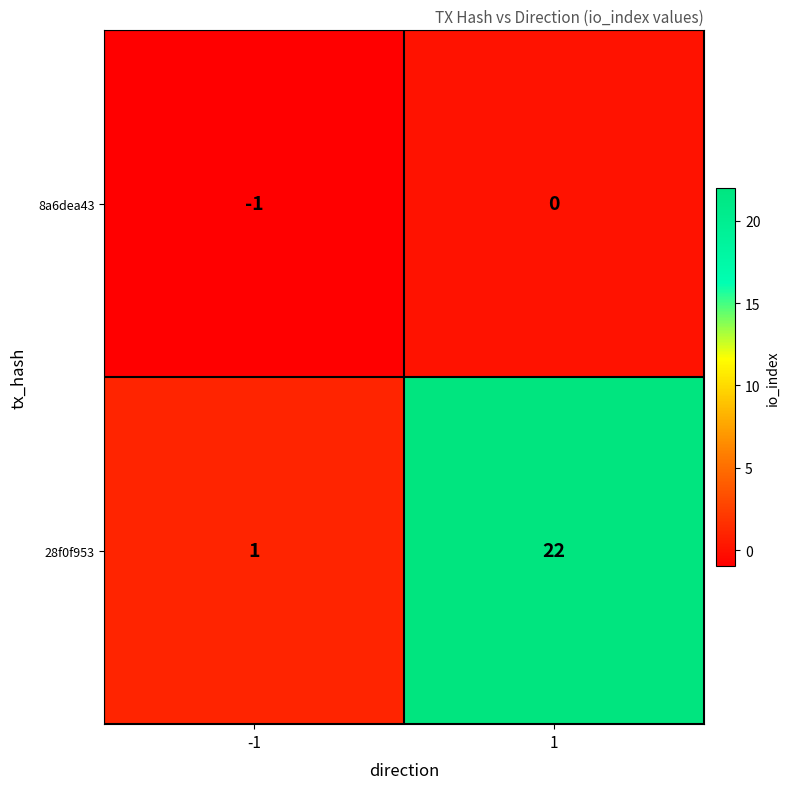

The value of 28f0f953 at 1 is 33. True or false?

False